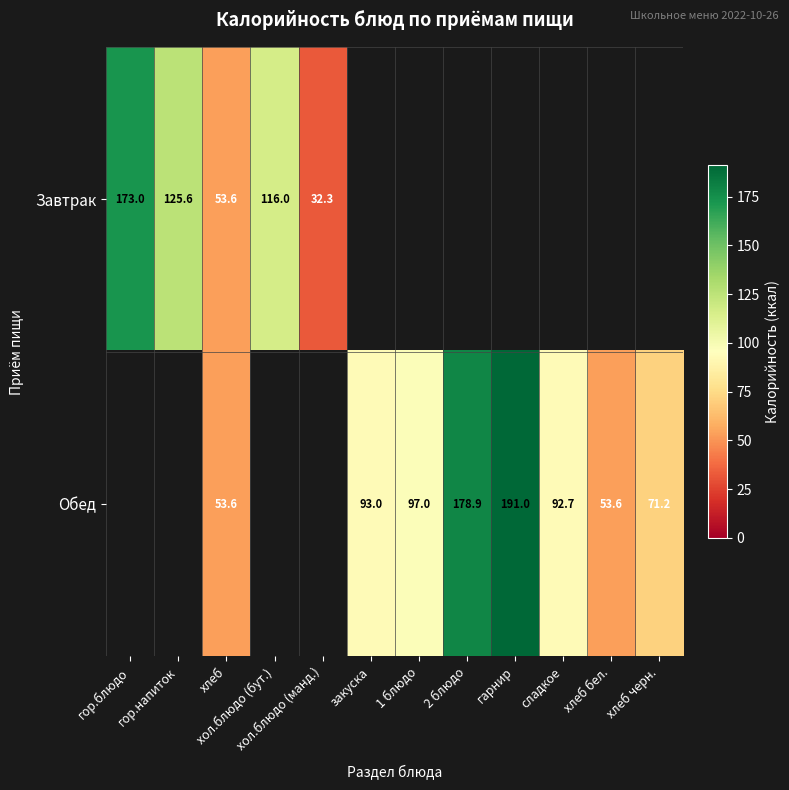

The Обед series shows 53.6 at хлеб. True or false?

True